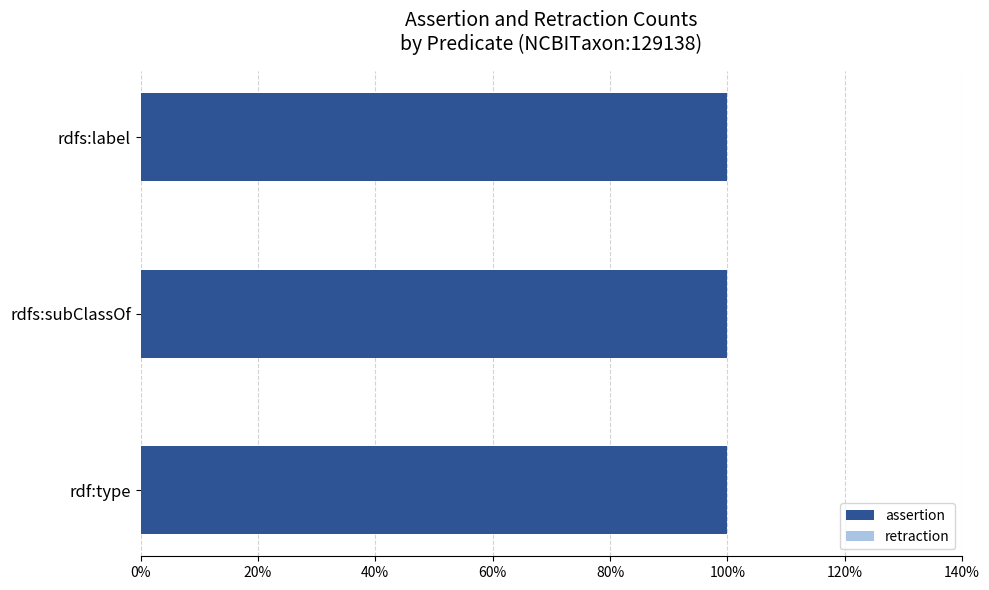

What position from the left is rdf:type?

3